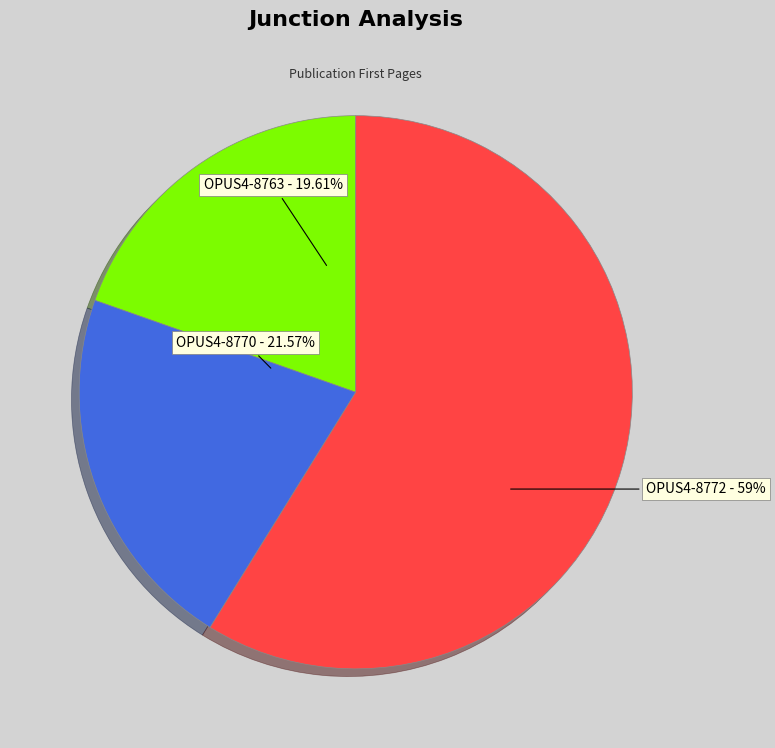

Is there any slice that represents more than half of the pie?

Yes